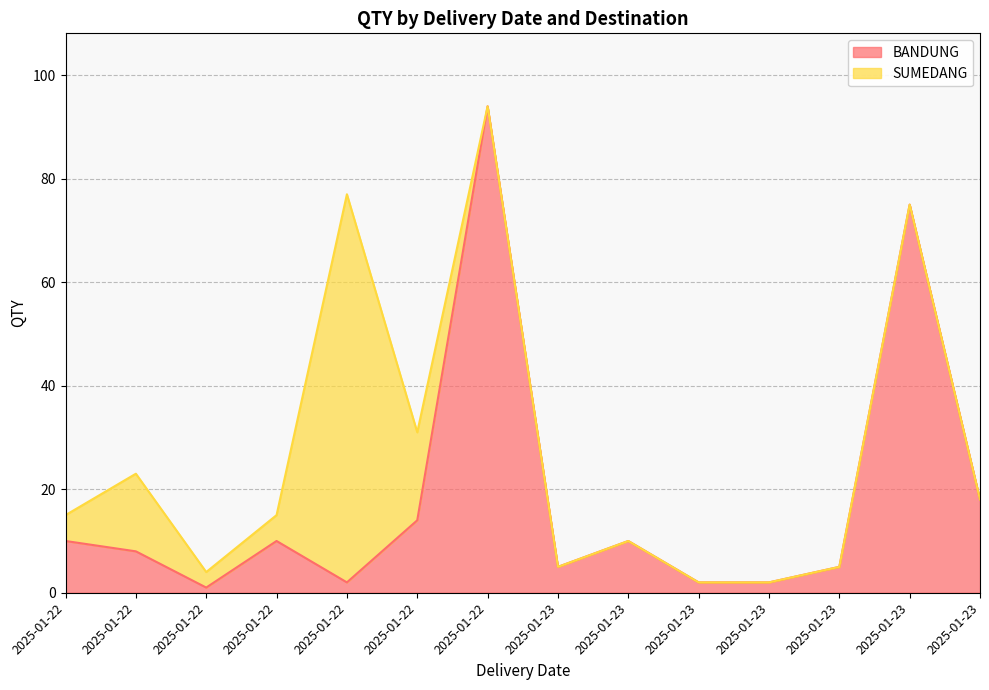

What is the minimum value shown in the chart?

1